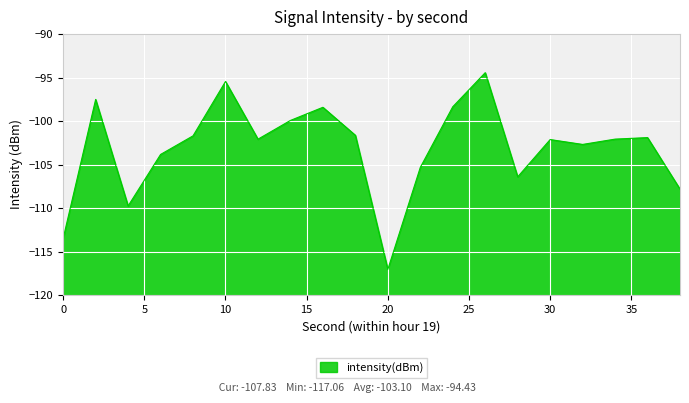

Reading left to right, what are all the values shown in this chart?

-113.5	-97.5	-109.8	-103.8	-101.7	-95.4	-102.1	-99.9	-98.4	-101.6	-117.1	-105.3	-98.4	-94.4	-106.4	-102.1	-102.7	-102.1	-101.9	-107.8